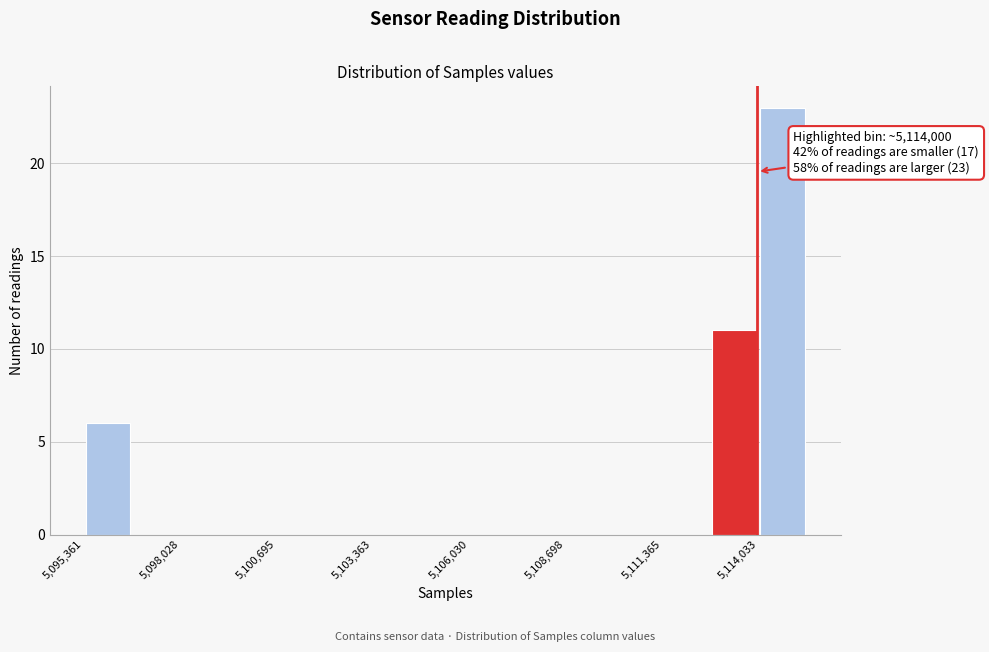

Read against the x-axis, roughly where is the centre of the tallest bar?

5114500